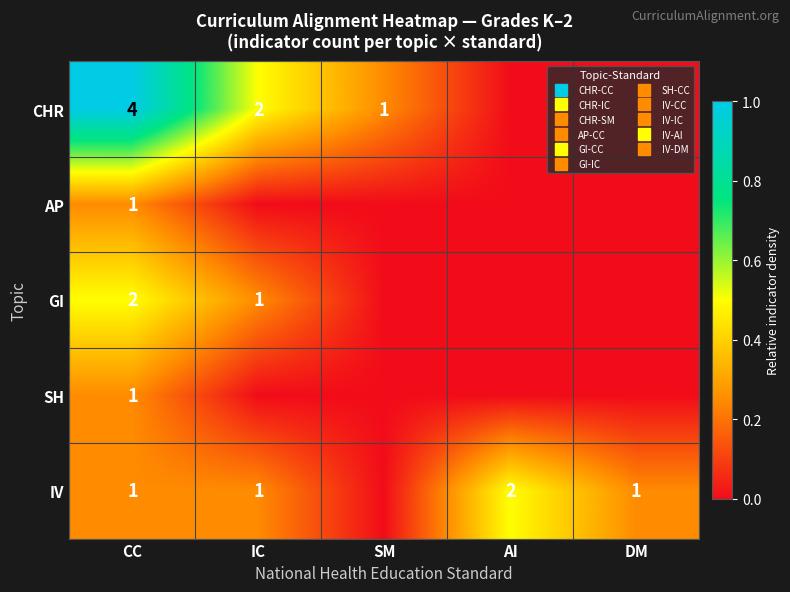

The IV series shows 0.4 at CC. True or false?

False